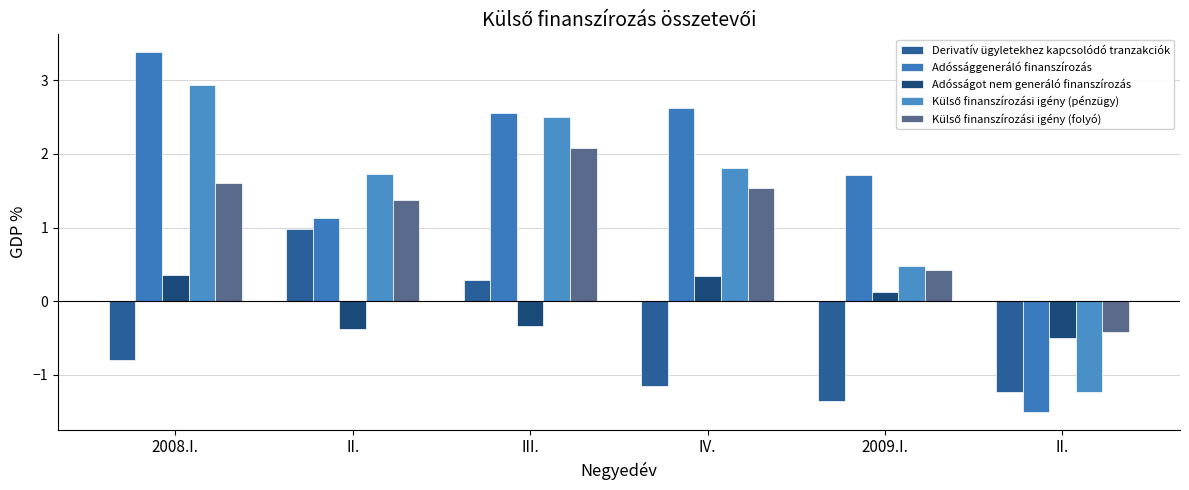

List the labels in order of Adóssággeneráló finanszírozás value, largest first.

2008.I., IV., III., 2009.I., II., II.